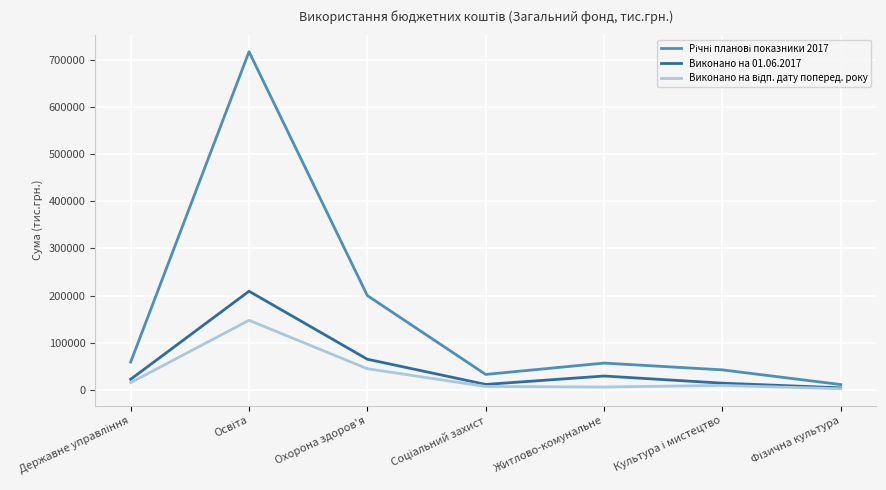

What is the difference between the highest and lowest values at Охорона здоров'я?

155028.4